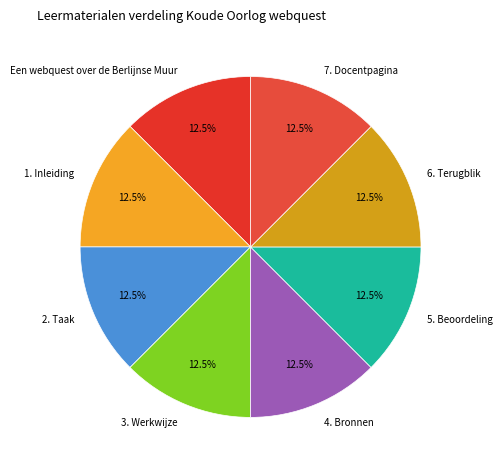

What is the ratio of the value at 3. Werkwijze to the value at 2. Taak?

1.0